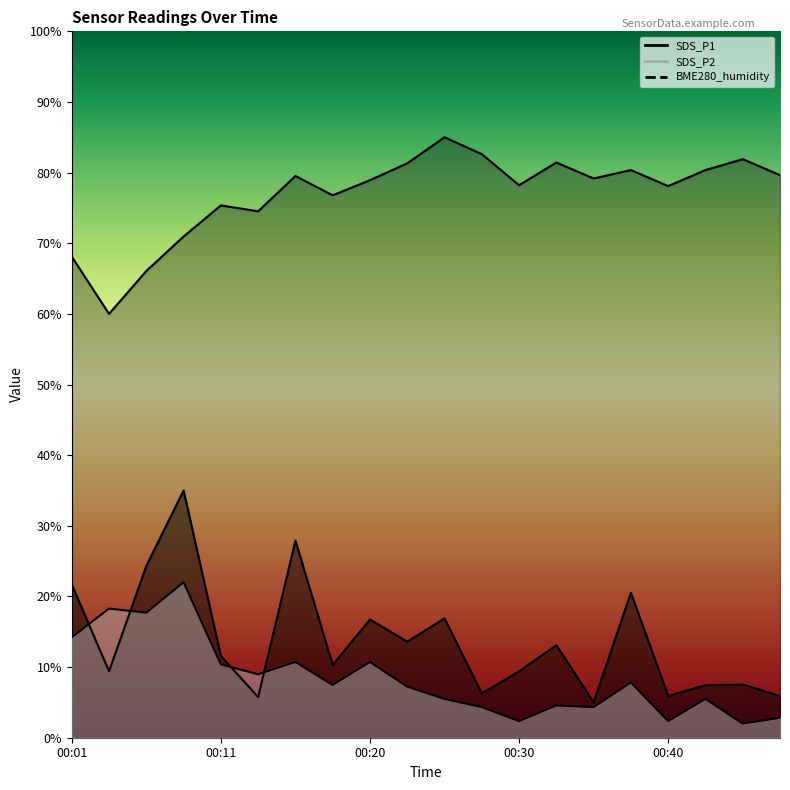

List the labels in order of SDS_P2 value, largest first.

00:08, 00:03, 00:06, 00:01, 00:16, 00:20, 00:11, 00:13, 00:38, 00:18, 00:23, 00:25, 00:42, 00:33, 00:28, 00:35, 00:47, 00:30, 00:40, 00:45